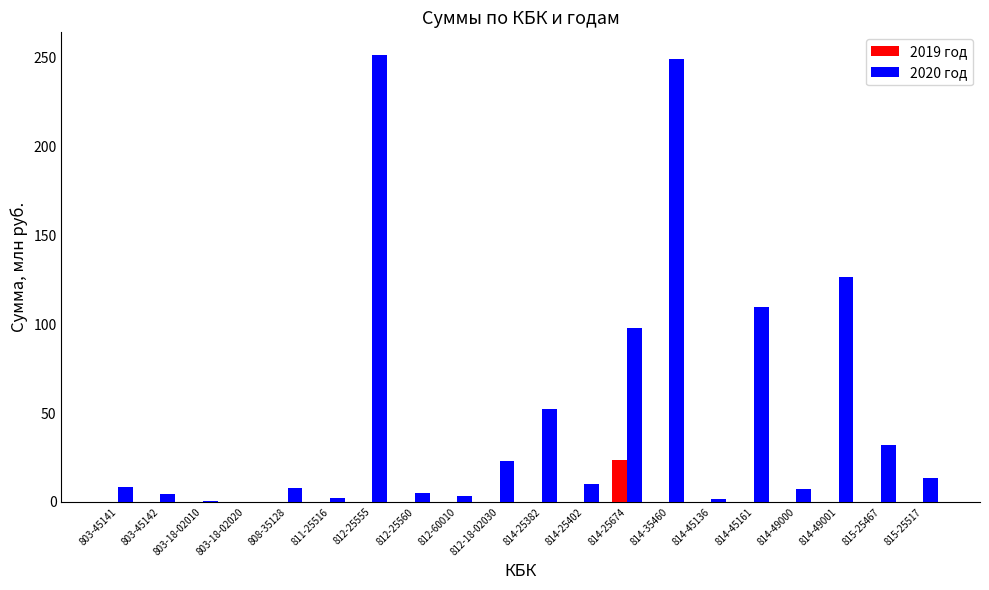

At which label does 2020 год first exceed 10?

812-25555